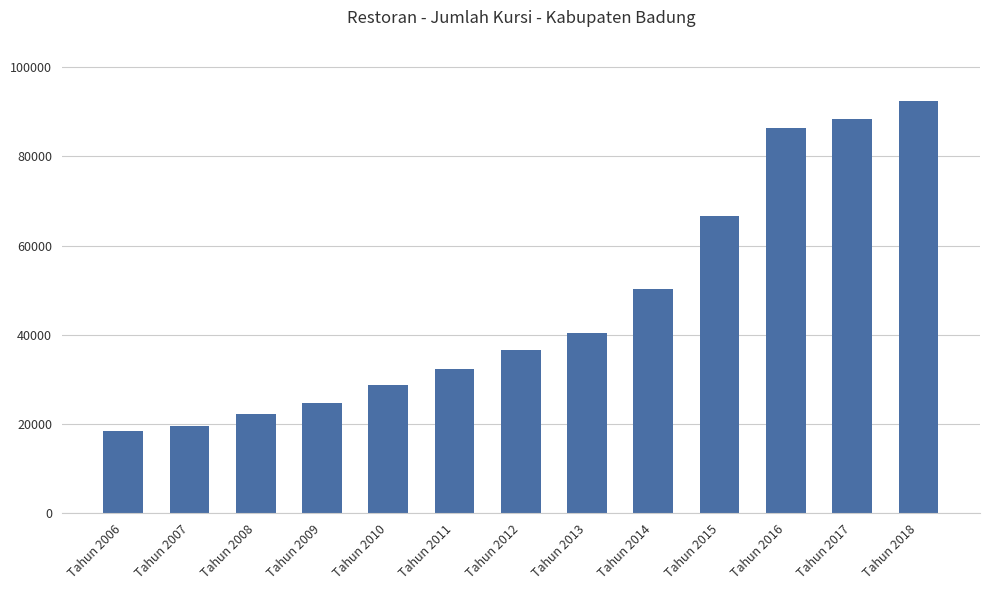

Are the bars horizontal?

No